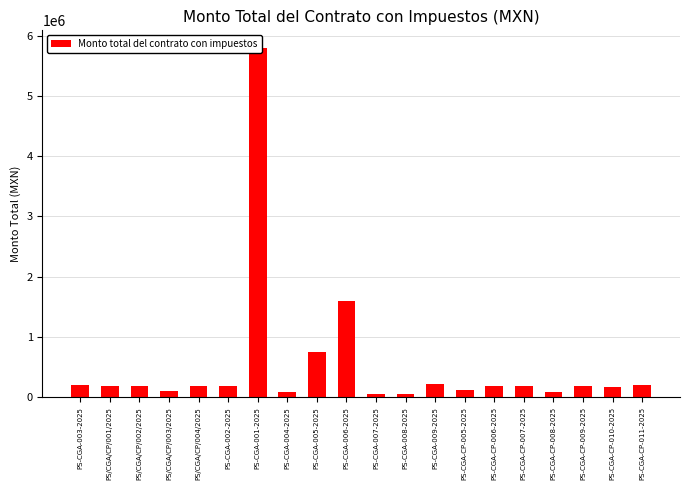

Reading left to right, list all the values displayed in this chart.

PS-CGA-003-2025=200000.0	PS/CGA/CP/001/2025=185499.0	PS/CGA/CP/002/2025=185499.0	PS/CGA/CP/003/2025=104940.0	PS/CGA/CP/004/2025=185499.0	PS-CGA-002-2025=185600.0	PS-CGA-001-2025=5800000.0	PS-CGA-004-2025=91875.0	PS-CGA-005-2025=750706.5	PS-CGA-006-2025=1595000.0	PS-CGA-007-2025=46400.0	PS-CGA-008-2025=50000.0	PS-CGA-009-2025=213066.9	PS-CGA-CP-005-2025=120000.0	PS-CGA-CP-006-2025=185499.0	PS-CGA-CP-007-2025=184898.0	PS-CGA-CP-008-2025=84707.8	PS-CGA-CP-009-2025=185499.0	PS-CGA-CP-010-2025=160515.0	PS-CGA-CP-011-2025=200000.0